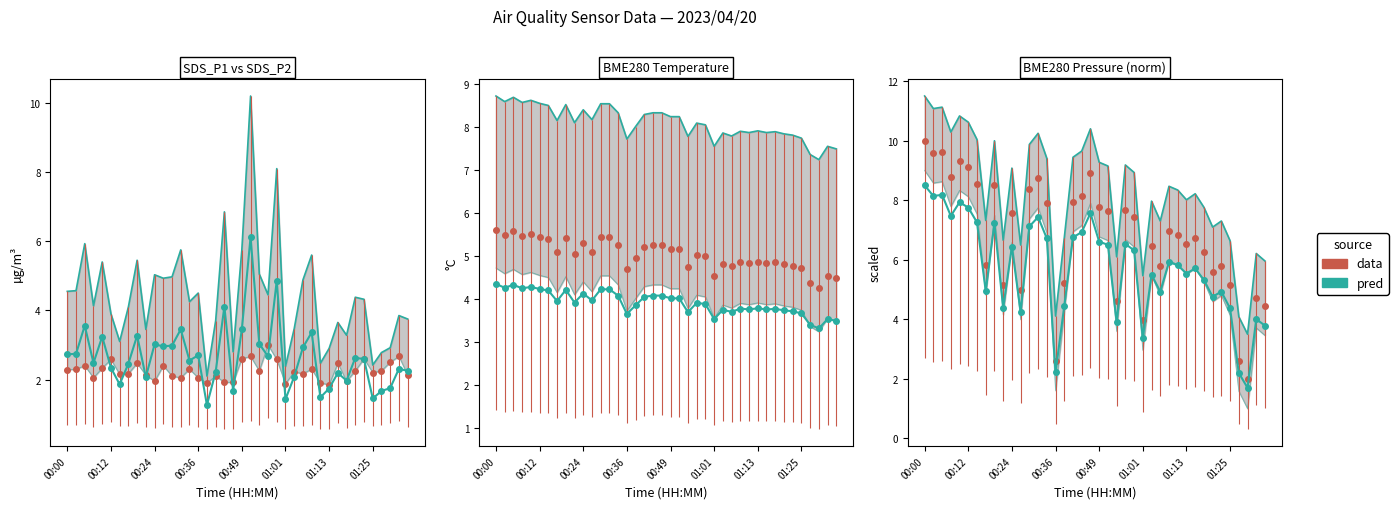

Which series changed the most between 20 and 24?

SDS_P2